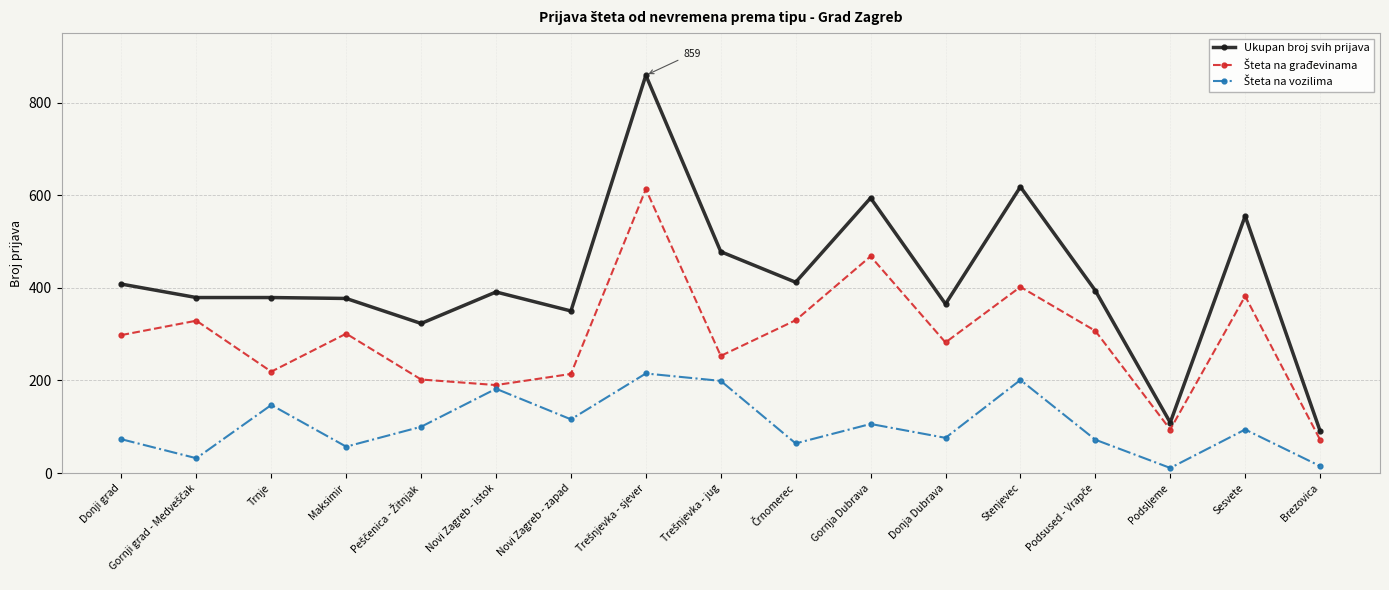

Which series has the largest range (max minus min)?

Ukupan broj svih prijava